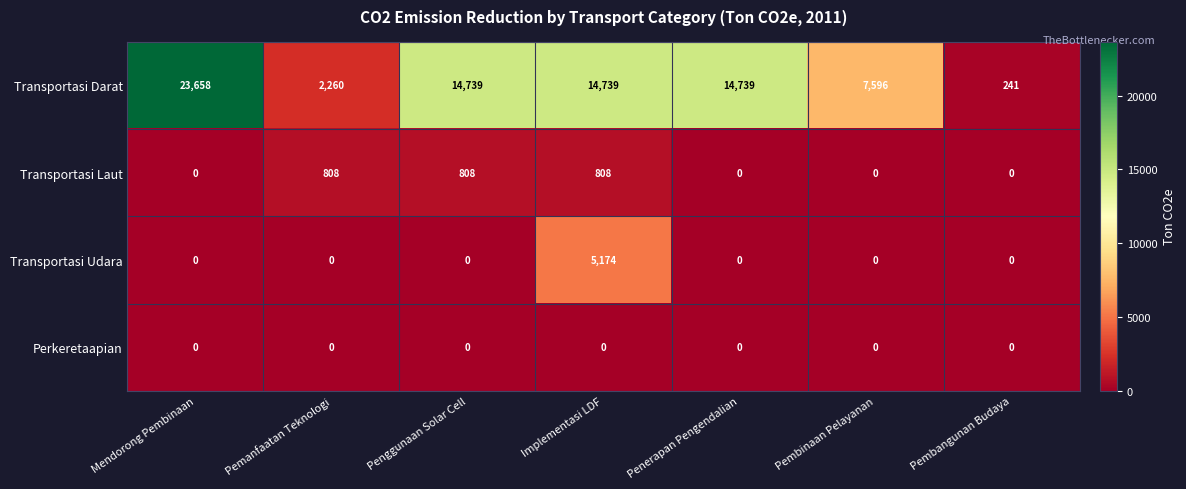

What is the greatest value displayed?

23658